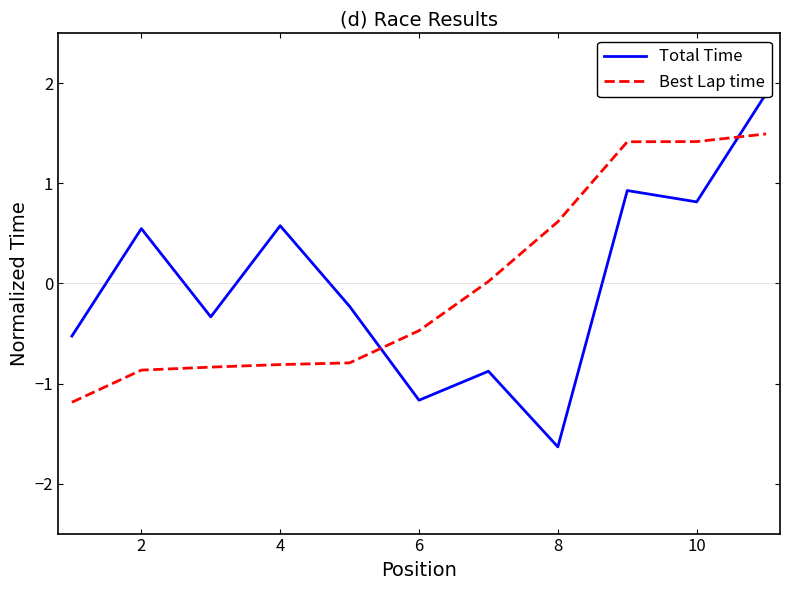

How many negative values does the Total Time series have?

6